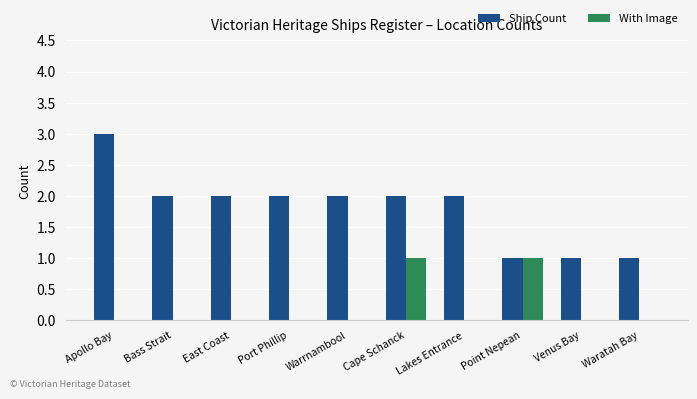

What is the sum of the Ship Count values at Bass Strait and Point Nepean?

3